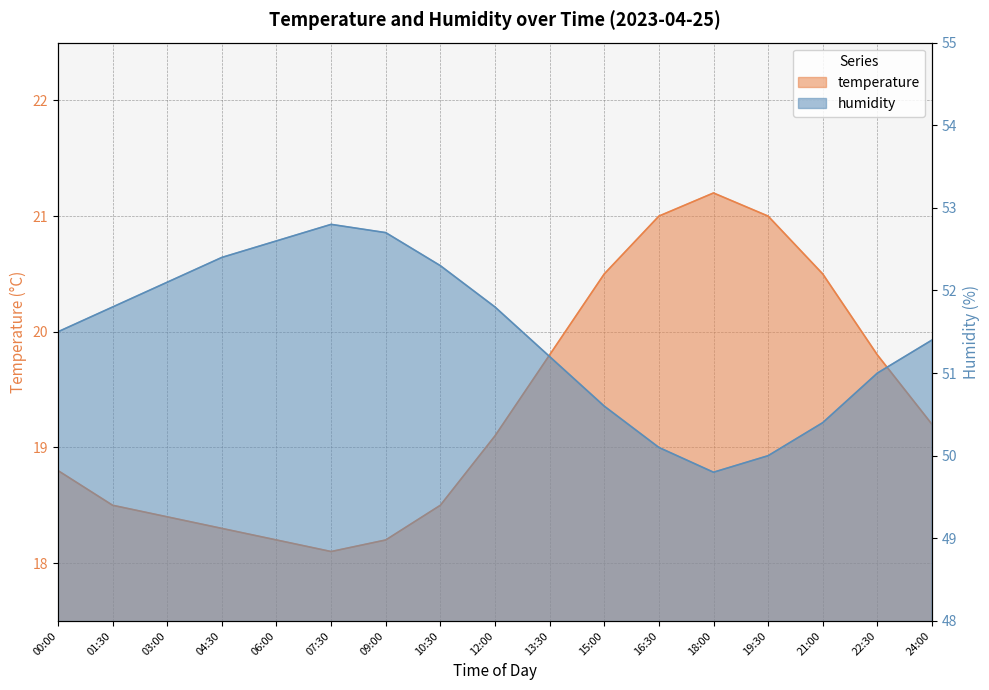

In humidity, how many points are lower than both neighbors (excluding endpoints)?

1